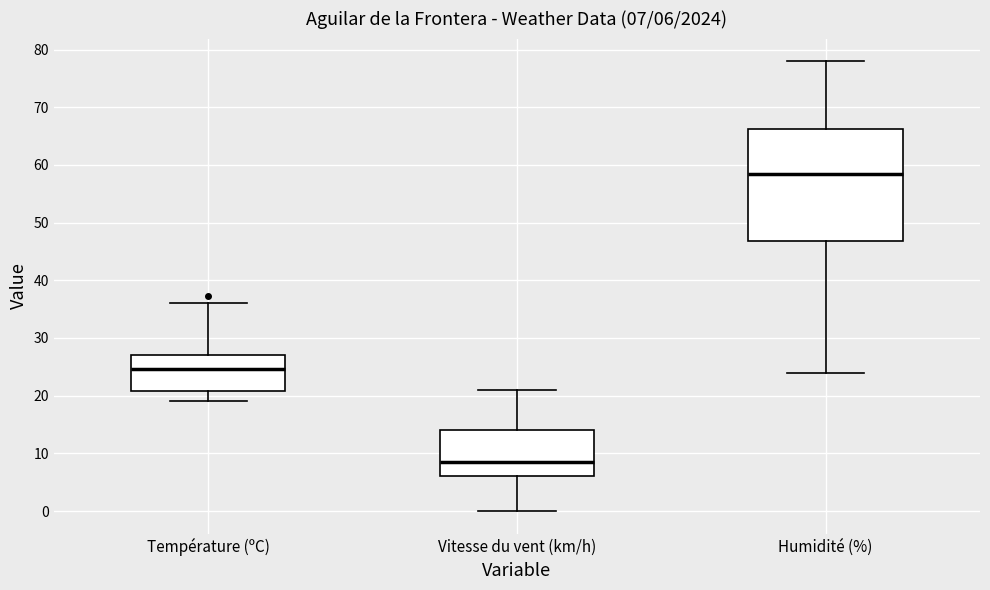

Which box is the tallest, from its lower edge to its upper edge?

Humidité (%)